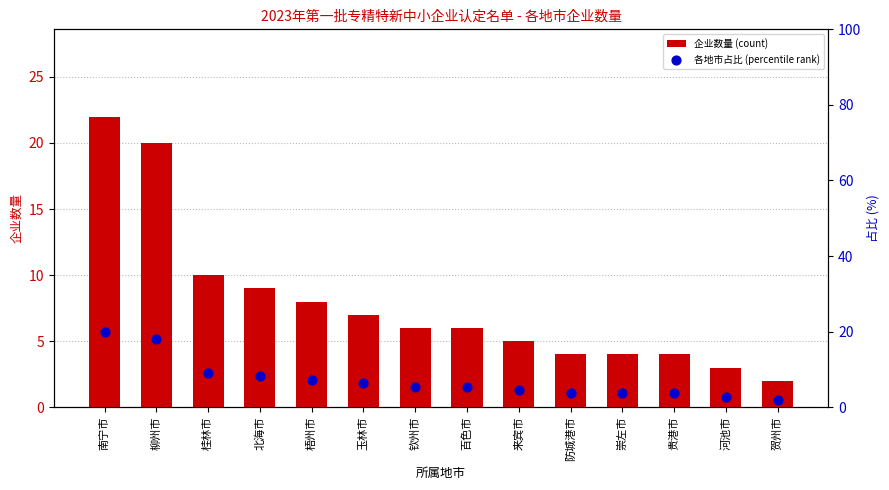

What is the total value across all series at 贵港市?

7.6